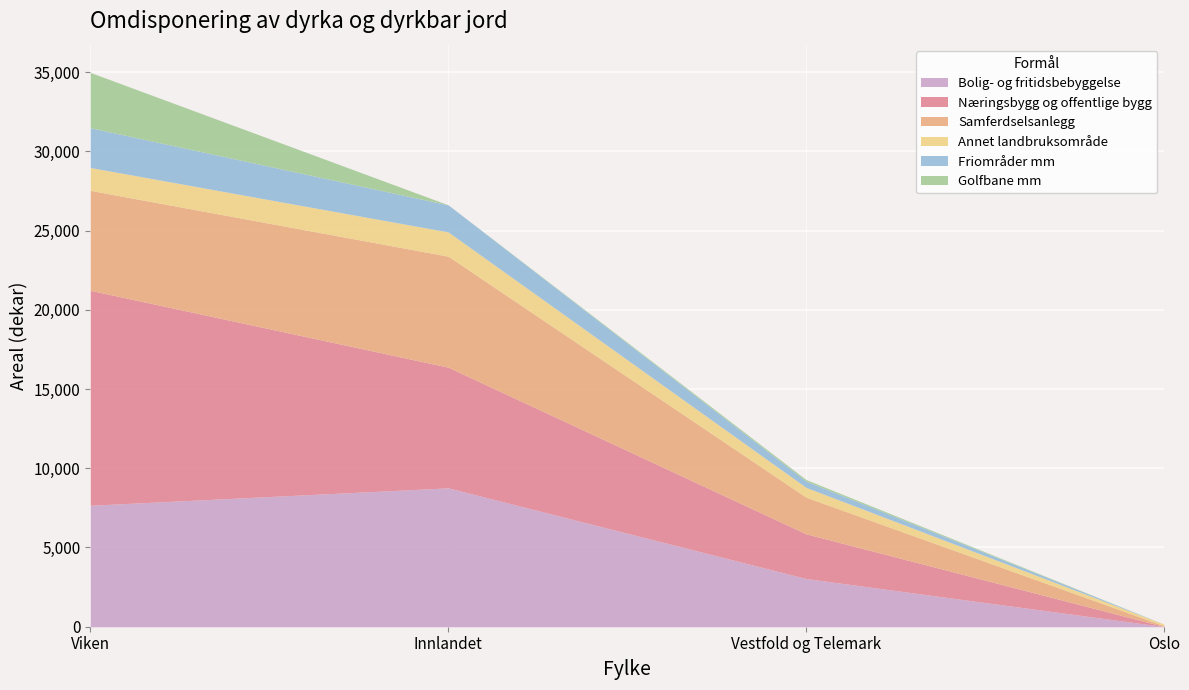

True or false: Næringsbygg og offentlige bygg has more than 2 points higher than both neighbors.

False